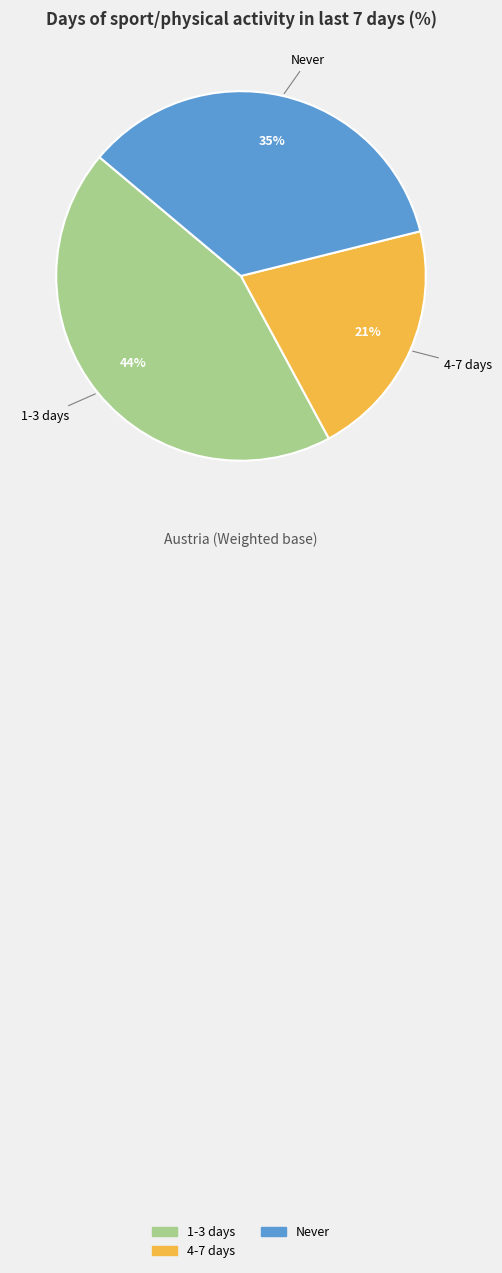

To the nearest percent, what is the combined percentage of Never and 1-3 days?

79%